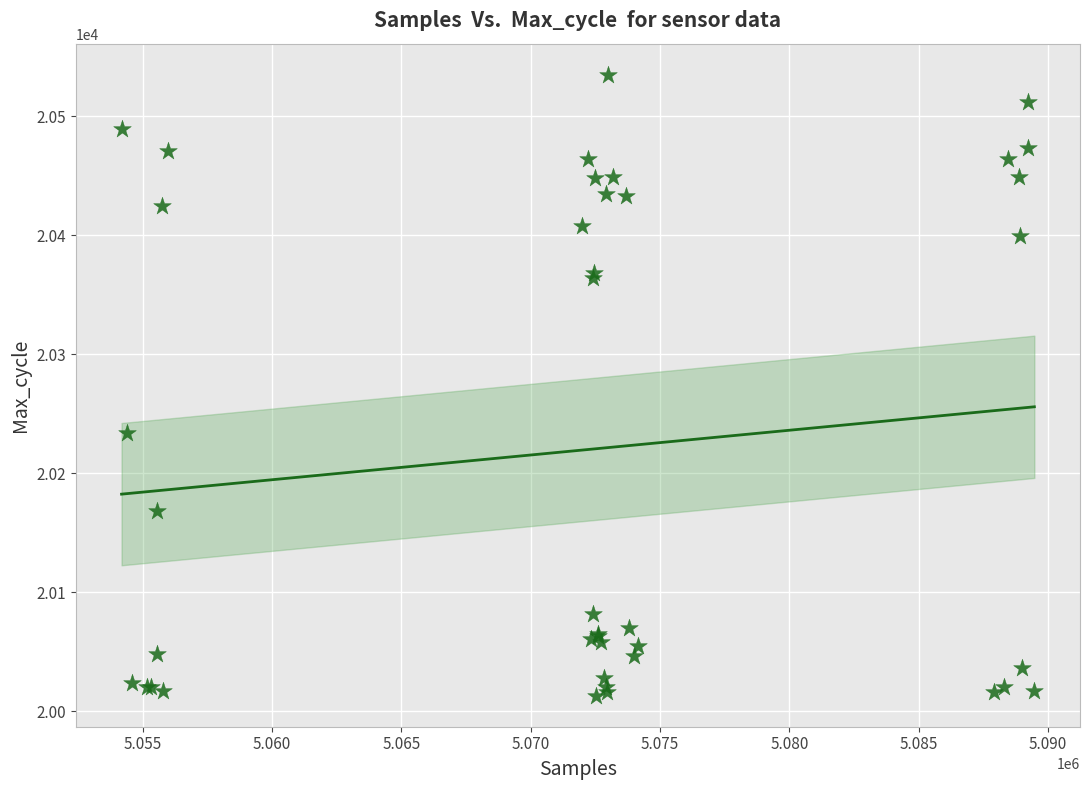

What Y value in the scatter plot is closest to 20274?

20234